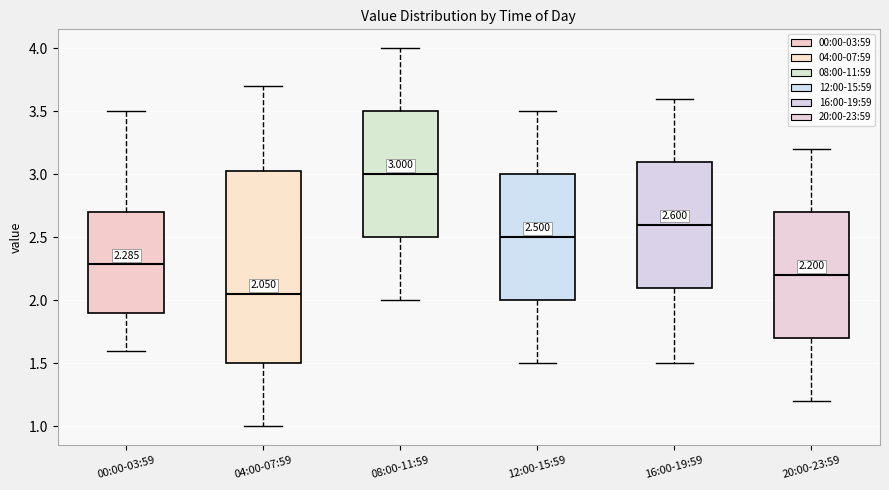

Comparing the boxes themselves (not the whiskers), which one is the tallest?

04:00-07:59